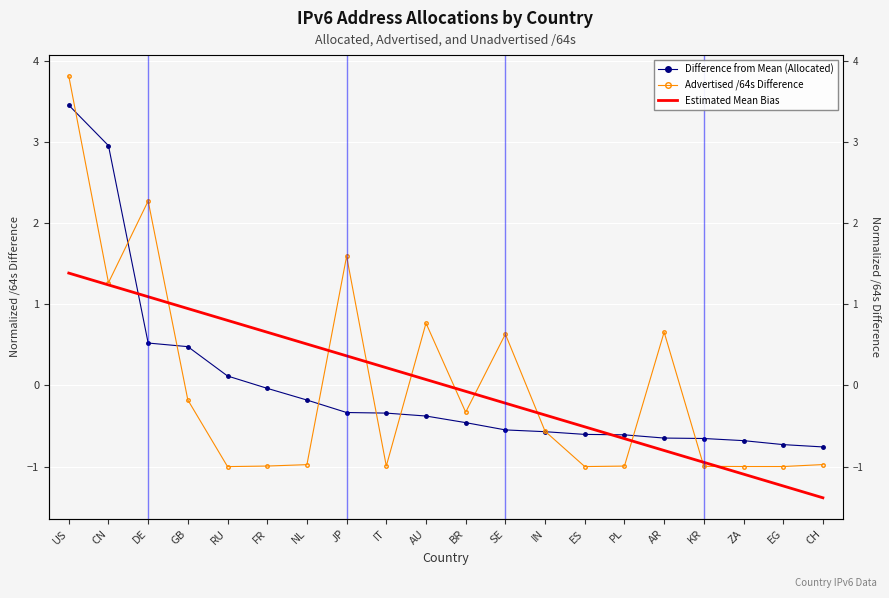

Reading left to right, transcribe all the data shown in this chart.

Difference from Mean Allocated: US=3.5	CN=3.0	DE=0.5	GB=0.5	RU=0.1	FR=-0.0	NL=-0.2	JP=-0.3	IT=-0.3	AU=-0.4	BR=-0.5	SE=-0.5	IN=-0.6	ES=-0.6	PL=-0.6	AR=-0.6	KR=-0.7	ZA=-0.7	EG=-0.7	CH=-0.8
Advertised /64s Difference: US=3.8	CN=1.3	DE=2.3	GB=-0.2	RU=-1.0	FR=-1.0	NL=-1.0	JP=1.6	IT=-1.0	AU=0.8	BR=-0.3	SE=0.6	IN=-0.6	ES=-1.0	PL=-1.0	AR=0.7	KR=-1.0	ZA=-1.0	EG=-1.0	CH=-1.0
Estimated Mean Bias (Allocated): US=1.4	CN=1.2	DE=1.1	GB=0.9	RU=0.8	FR=0.7	NL=0.5	JP=0.4	IT=0.2	AU=0.1	BR=-0.1	SE=-0.2	IN=-0.4	ES=-0.5	PL=-0.7	AR=-0.8	KR=-0.9	ZA=-1.1	EG=-1.2	CH=-1.4